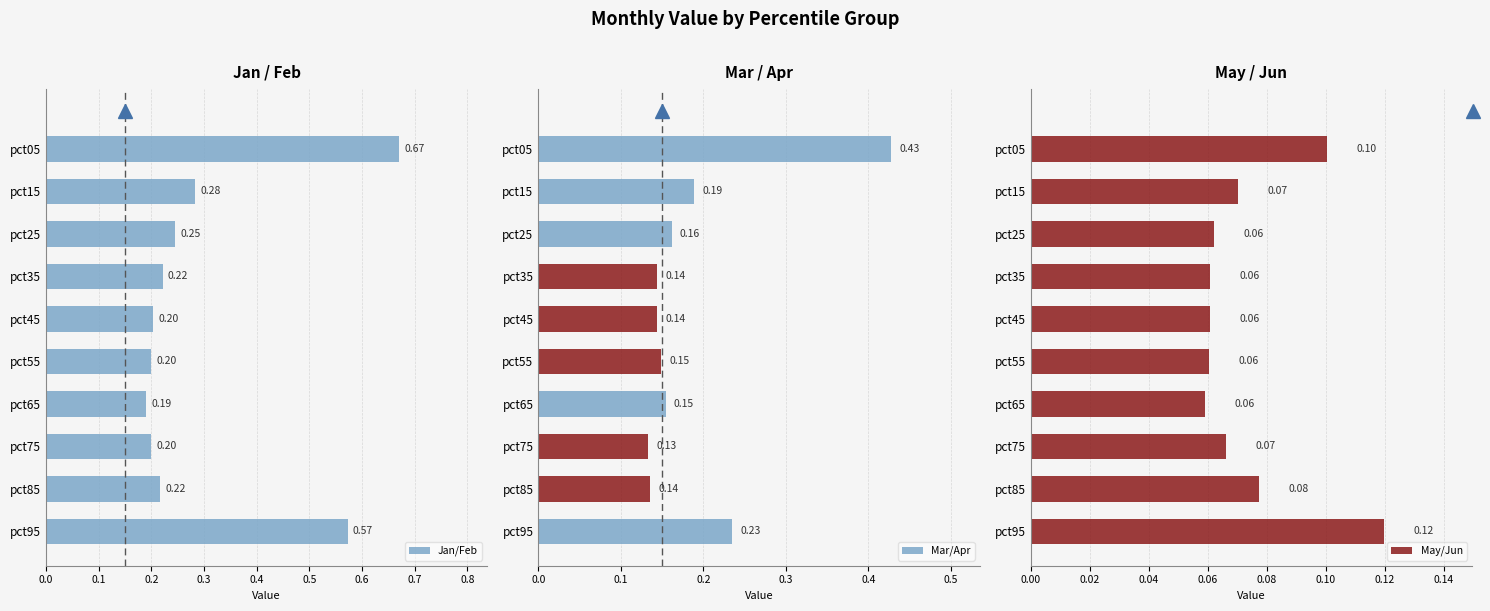

Count the May/Jun values in the range 0 to 1.

10